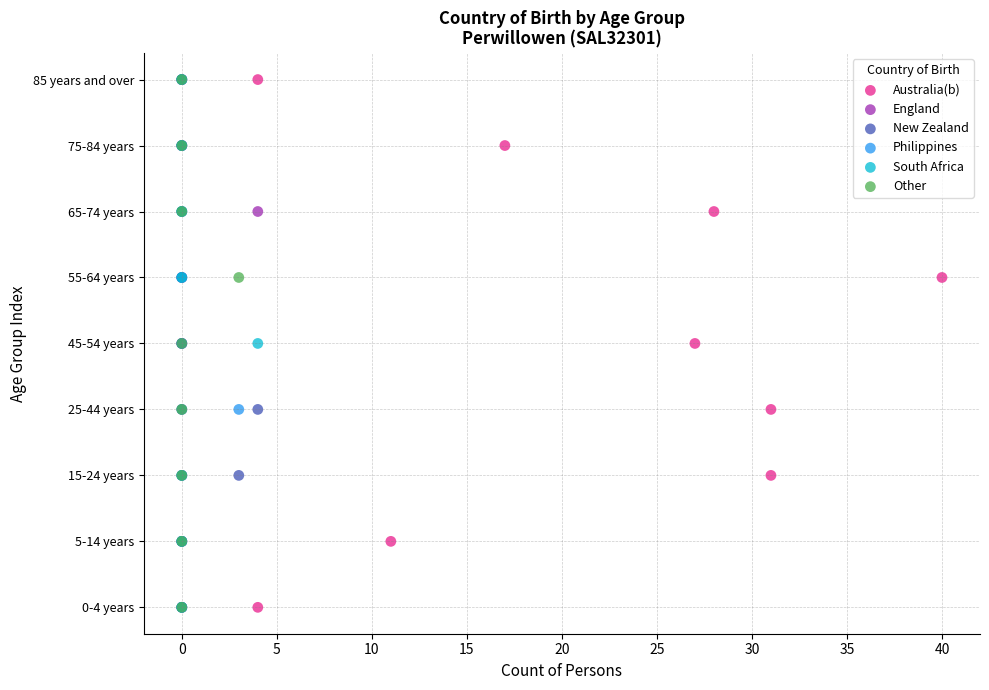

What are all the series names shown in the legend?

Australia(b), England, New Zealand, Philippines, South Africa, Other